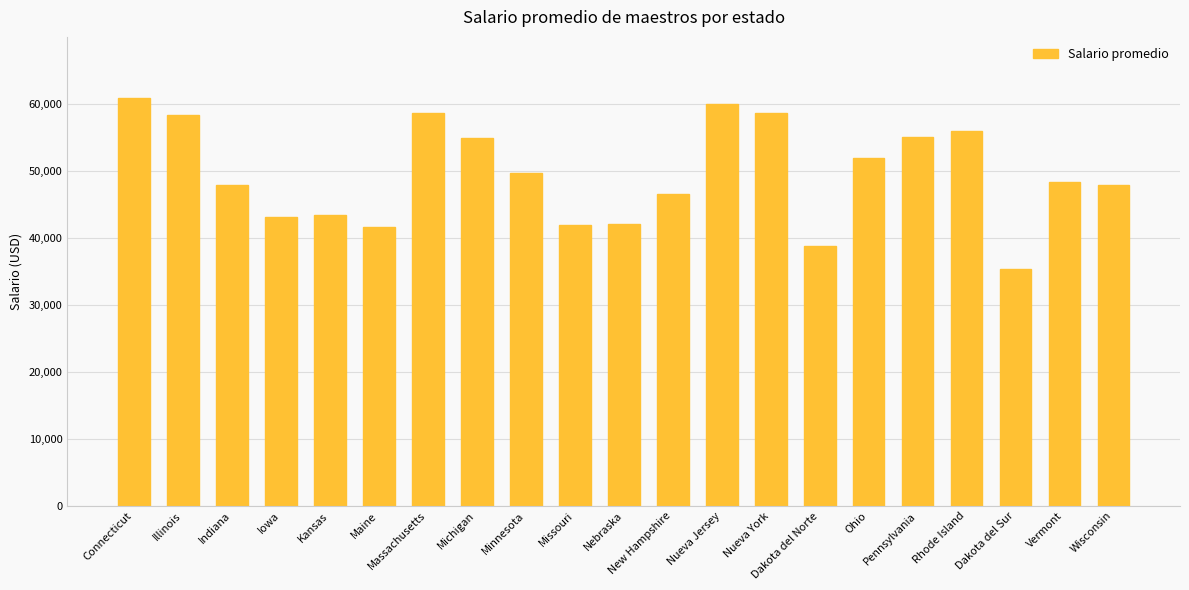

What position from the right is Nueva York?

8